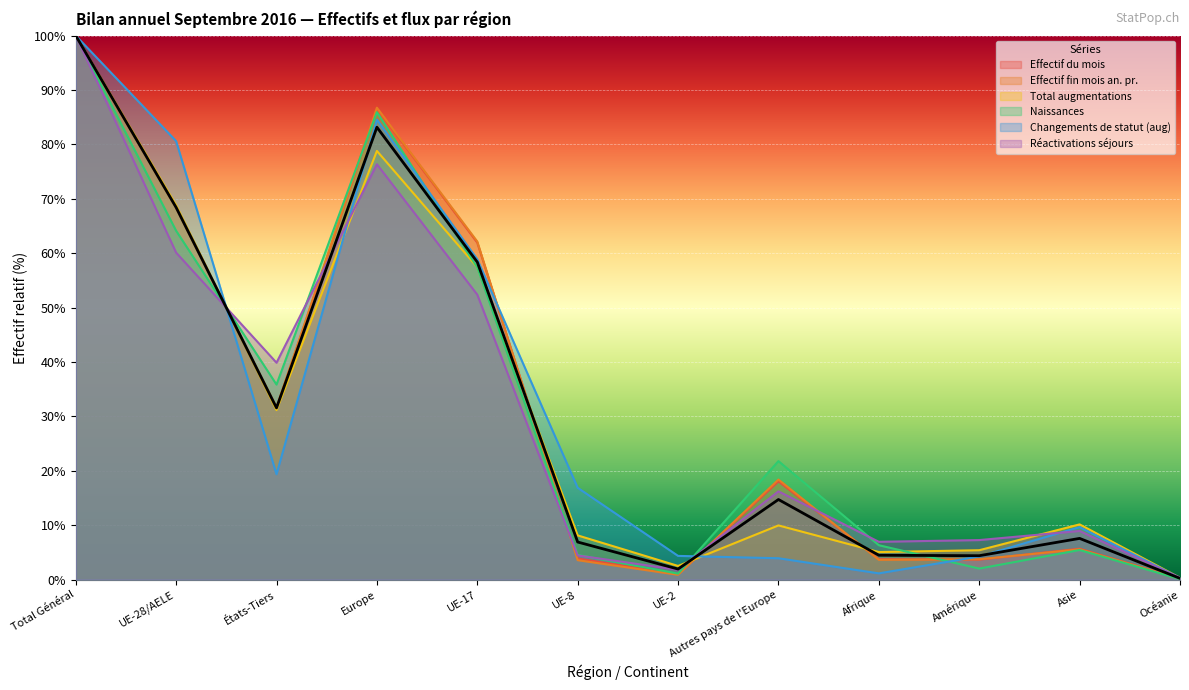

Reading right to left, transcribe all the data shown in this chart.

Effectif du mois: 0.2	5.7	3.7	3.8	18.1	1.0	3.9	61.9	86.6	31.5	68.5	100.0
Effectif fin mois an. pr.: 0.2	5.6	3.8	3.7	18.4	0.9	3.6	62.2	86.7	31.7	68.3	100.0
Total augmentations: 0.3	10.2	5.4	5.1	10.0	2.5	8.1	57.4	78.8	31.2	68.8	100.0
Naissances: 0.1	5.5	2.0	6.3	21.8	1.1	4.6	57.4	85.9	35.9	64.1	100.0
Changements de statut (aug): 0.3	9.7	4.3	1.2	3.9	4.4	16.9	58.9	84.6	19.4	80.6	100.0
Réactivations séjours: 0.4	9.0	7.3	7.0	16.2	1.8	4.5	52.4	76.4	39.9	60.1	100.0